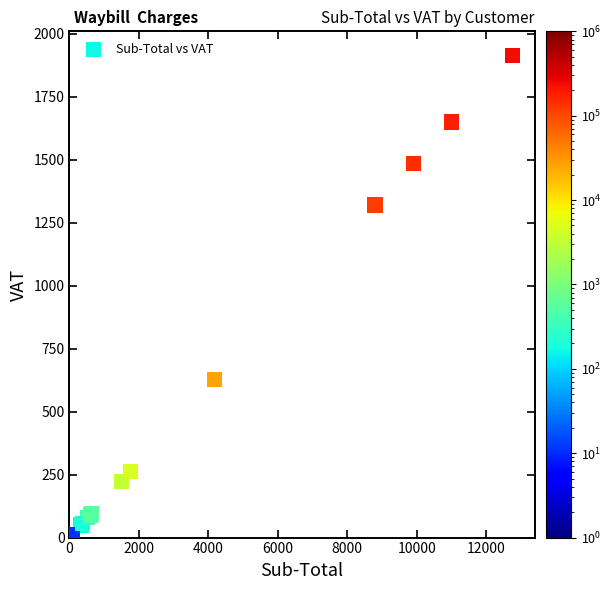

What Y value in the scatter plot is closest to 963?

627.7